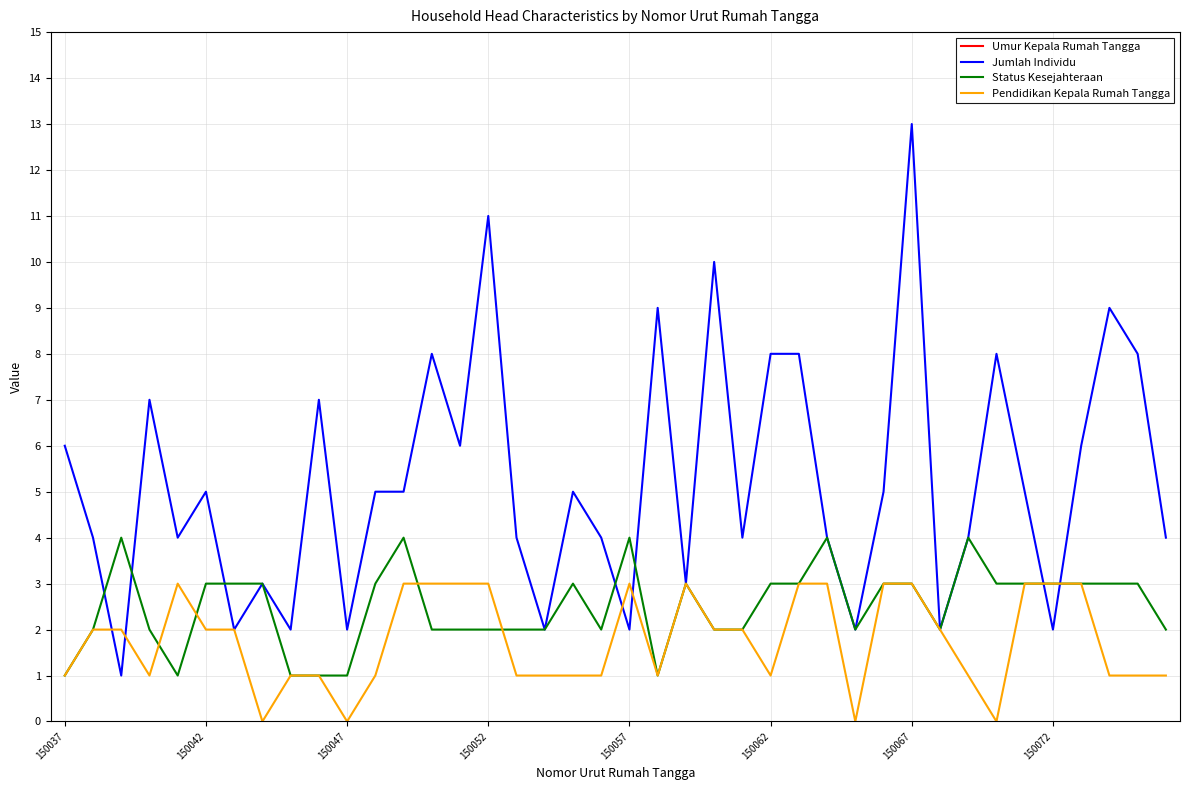

Between 38 and 17, which is larger?

17